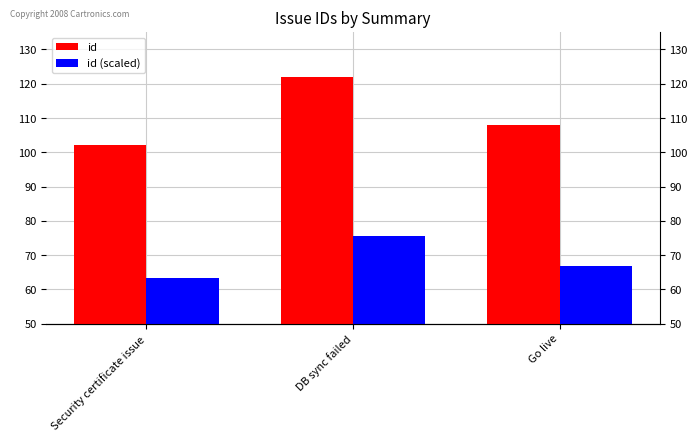

Which series changed the most between DB sync failed and Go live?

id